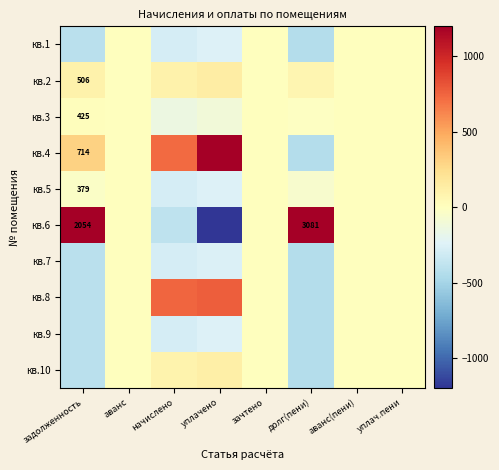

How many values in кв.6 are below zero?

2